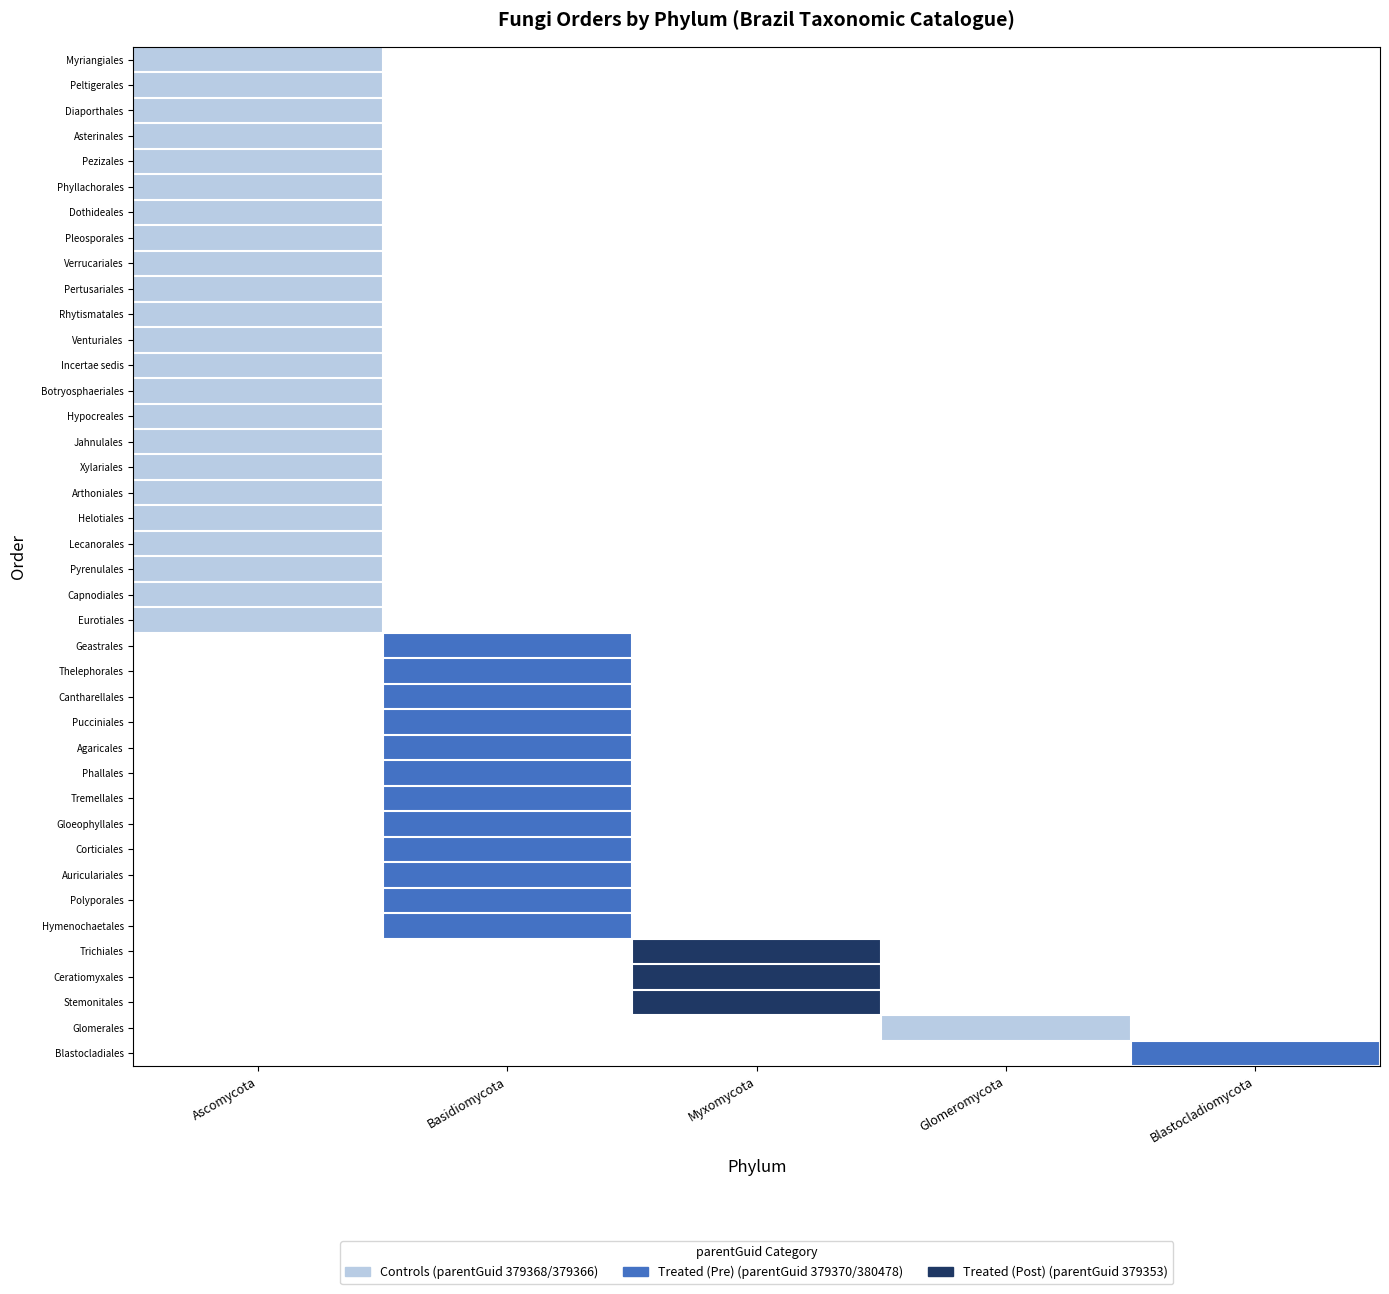

Reading left to right, extract all data points from this chart.

Myriangiales: Ascomycota=1	Basidiomycota=0	Myxomycota=0	Glomeromycota=0	Blastocladiomycota=0
Peltigerales: Ascomycota=1	Basidiomycota=0	Myxomycota=0	Glomeromycota=0	Blastocladiomycota=0
Diaporthales: Ascomycota=1	Basidiomycota=0	Myxomycota=0	Glomeromycota=0	Blastocladiomycota=0
Asterinales: Ascomycota=1	Basidiomycota=0	Myxomycota=0	Glomeromycota=0	Blastocladiomycota=0
Pezizales: Ascomycota=1	Basidiomycota=0	Myxomycota=0	Glomeromycota=0	Blastocladiomycota=0
Phyllachorales: Ascomycota=1	Basidiomycota=0	Myxomycota=0	Glomeromycota=0	Blastocladiomycota=0
Dothideales: Ascomycota=1	Basidiomycota=0	Myxomycota=0	Glomeromycota=0	Blastocladiomycota=0
Pleosporales: Ascomycota=1	Basidiomycota=0	Myxomycota=0	Glomeromycota=0	Blastocladiomycota=0
Verrucariales: Ascomycota=1	Basidiomycota=0	Myxomycota=0	Glomeromycota=0	Blastocladiomycota=0
Pertusariales: Ascomycota=1	Basidiomycota=0	Myxomycota=0	Glomeromycota=0	Blastocladiomycota=0
Rhytismatales: Ascomycota=1	Basidiomycota=0	Myxomycota=0	Glomeromycota=0	Blastocladiomycota=0
Venturiales: Ascomycota=1	Basidiomycota=0	Myxomycota=0	Glomeromycota=0	Blastocladiomycota=0
Incertae sedis: Ascomycota=1	Basidiomycota=0	Myxomycota=0	Glomeromycota=0	Blastocladiomycota=0
Botryosphaeriales: Ascomycota=1	Basidiomycota=0	Myxomycota=0	Glomeromycota=0	Blastocladiomycota=0
Hypocreales: Ascomycota=1	Basidiomycota=0	Myxomycota=0	Glomeromycota=0	Blastocladiomycota=0
Jahnulales: Ascomycota=1	Basidiomycota=0	Myxomycota=0	Glomeromycota=0	Blastocladiomycota=0
Xylariales: Ascomycota=1	Basidiomycota=0	Myxomycota=0	Glomeromycota=0	Blastocladiomycota=0
Arthoniales: Ascomycota=1	Basidiomycota=0	Myxomycota=0	Glomeromycota=0	Blastocladiomycota=0
Helotiales: Ascomycota=1	Basidiomycota=0	Myxomycota=0	Glomeromycota=0	Blastocladiomycota=0
Lecanorales: Ascomycota=1	Basidiomycota=0	Myxomycota=0	Glomeromycota=0	Blastocladiomycota=0
Pyrenulales: Ascomycota=1	Basidiomycota=0	Myxomycota=0	Glomeromycota=0	Blastocladiomycota=0
Capnodiales: Ascomycota=1	Basidiomycota=0	Myxomycota=0	Glomeromycota=0	Blastocladiomycota=0
Eurotiales: Ascomycota=1	Basidiomycota=0	Myxomycota=0	Glomeromycota=0	Blastocladiomycota=0
Geastrales: Ascomycota=0	Basidiomycota=2	Myxomycota=0	Glomeromycota=0	Blastocladiomycota=0
Thelephorales: Ascomycota=0	Basidiomycota=2	Myxomycota=0	Glomeromycota=0	Blastocladiomycota=0
Cantharellales: Ascomycota=0	Basidiomycota=2	Myxomycota=0	Glomeromycota=0	Blastocladiomycota=0
Pucciniales: Ascomycota=0	Basidiomycota=2	Myxomycota=0	Glomeromycota=0	Blastocladiomycota=0
Agaricales: Ascomycota=0	Basidiomycota=2	Myxomycota=0	Glomeromycota=0	Blastocladiomycota=0
Phallales: Ascomycota=0	Basidiomycota=2	Myxomycota=0	Glomeromycota=0	Blastocladiomycota=0
Tremellales: Ascomycota=0	Basidiomycota=2	Myxomycota=0	Glomeromycota=0	Blastocladiomycota=0
Gloeophyllales: Ascomycota=0	Basidiomycota=2	Myxomycota=0	Glomeromycota=0	Blastocladiomycota=0
Corticiales: Ascomycota=0	Basidiomycota=2	Myxomycota=0	Glomeromycota=0	Blastocladiomycota=0
Auriculariales: Ascomycota=0	Basidiomycota=2	Myxomycota=0	Glomeromycota=0	Blastocladiomycota=0
Polyporales: Ascomycota=0	Basidiomycota=2	Myxomycota=0	Glomeromycota=0	Blastocladiomycota=0
Hymenochaetales: Ascomycota=0	Basidiomycota=2	Myxomycota=0	Glomeromycota=0	Blastocladiomycota=0
Trichiales: Ascomycota=0	Basidiomycota=0	Myxomycota=3	Glomeromycota=0	Blastocladiomycota=0
Ceratiomyxales: Ascomycota=0	Basidiomycota=0	Myxomycota=3	Glomeromycota=0	Blastocladiomycota=0
Stemonitales: Ascomycota=0	Basidiomycota=0	Myxomycota=3	Glomeromycota=0	Blastocladiomycota=0
Glomerales: Ascomycota=0	Basidiomycota=0	Myxomycota=0	Glomeromycota=1	Blastocladiomycota=0
Blastocladiales: Ascomycota=0	Basidiomycota=0	Myxomycota=0	Glomeromycota=0	Blastocladiomycota=2